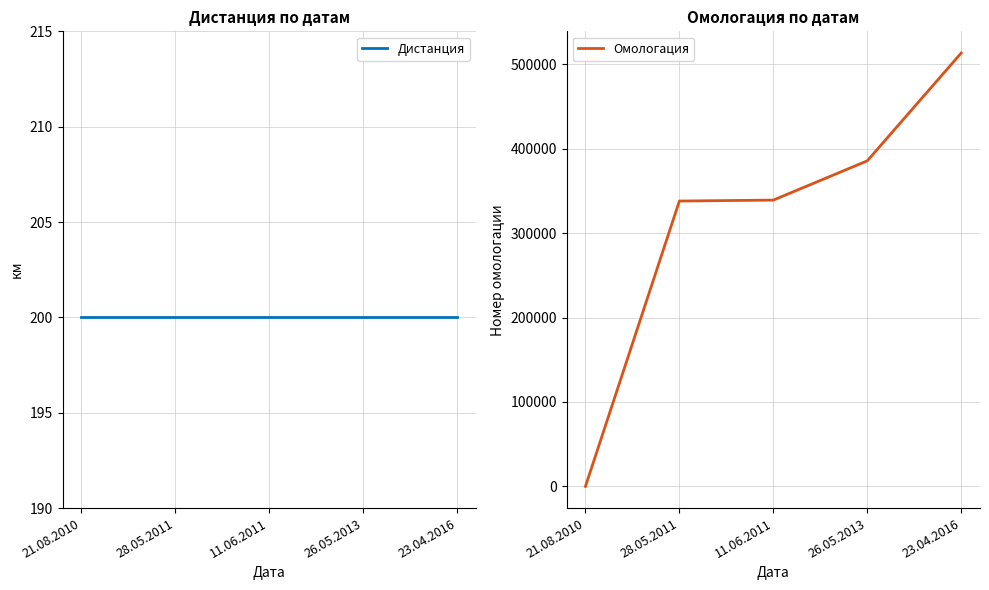

Reading left to right, what are all the values shown in this chart?

Дистанция: 21.08.2010=200	28.05.2011=200	11.06.2011=200	26.05.2013=200	23.04.2016=200
Омологация: 21.08.2010=0	28.05.2011=337926	11.06.2011=339027	26.05.2013=385523	23.04.2016=513221